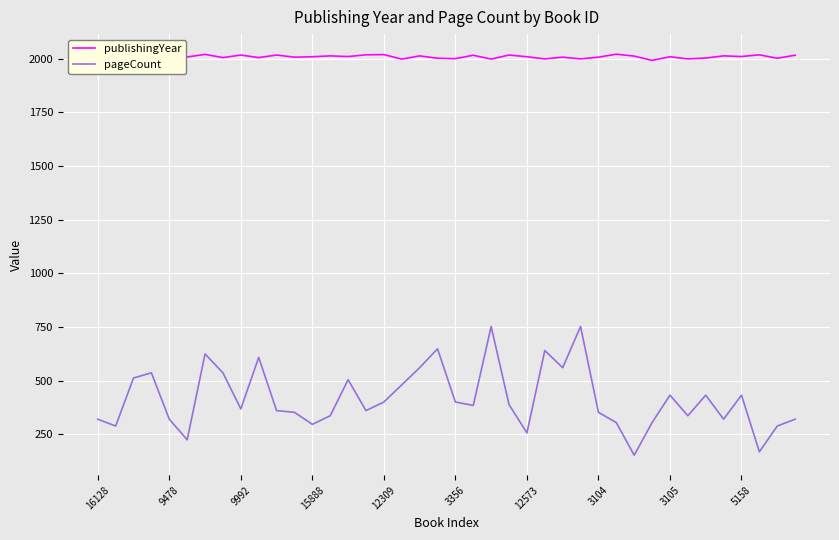

Which series has the widest spread of values?

pageCount